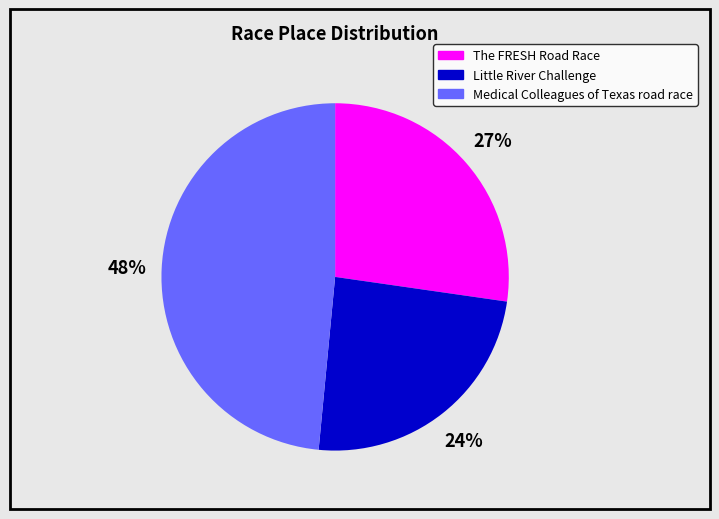

To the nearest percent, what is the difference between the Little River Challenge and The FRESH Road Race slice percentages?

3%